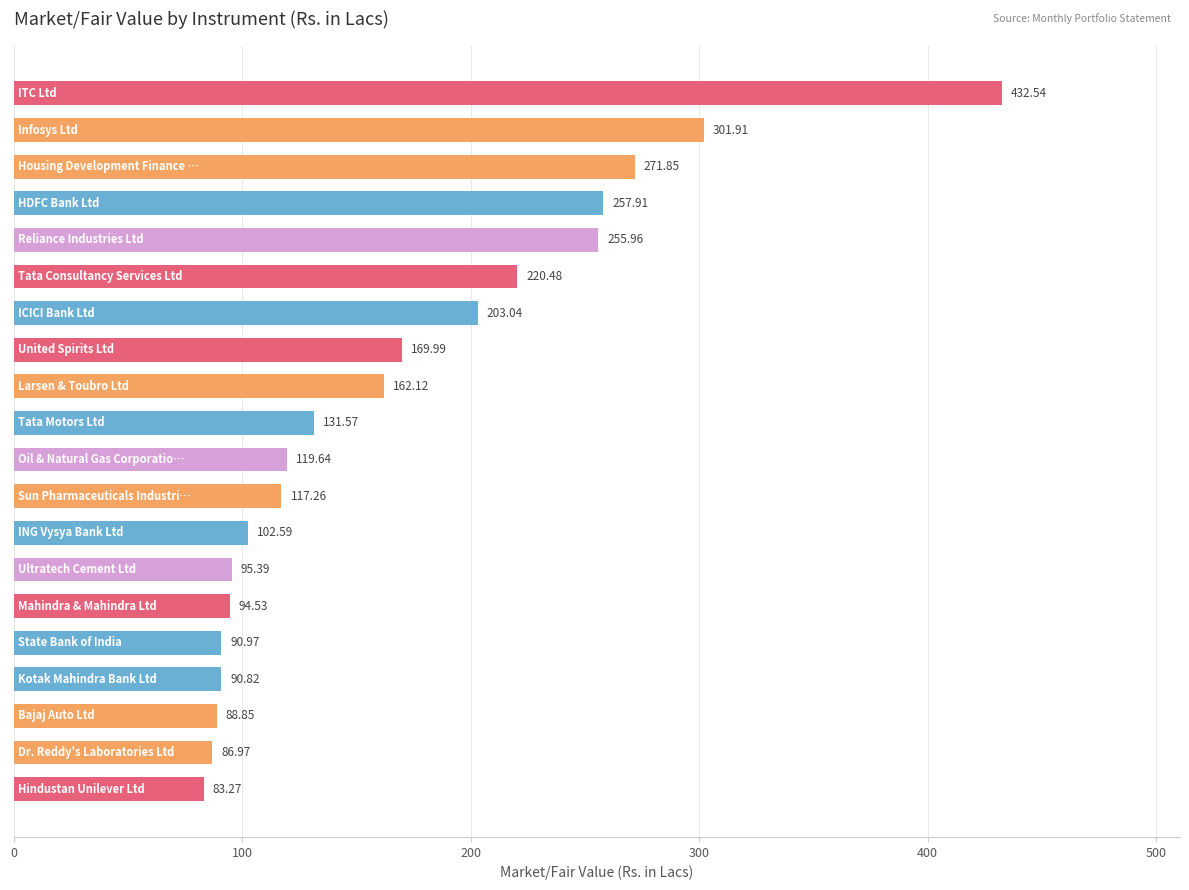

What is the difference between the maximum and minimum values?

349.3